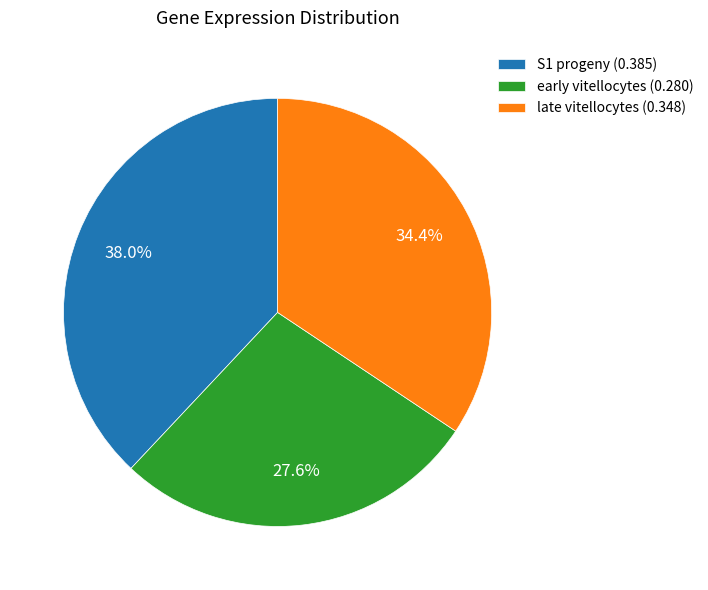

Which slice is the smallest?

early vitellocytes